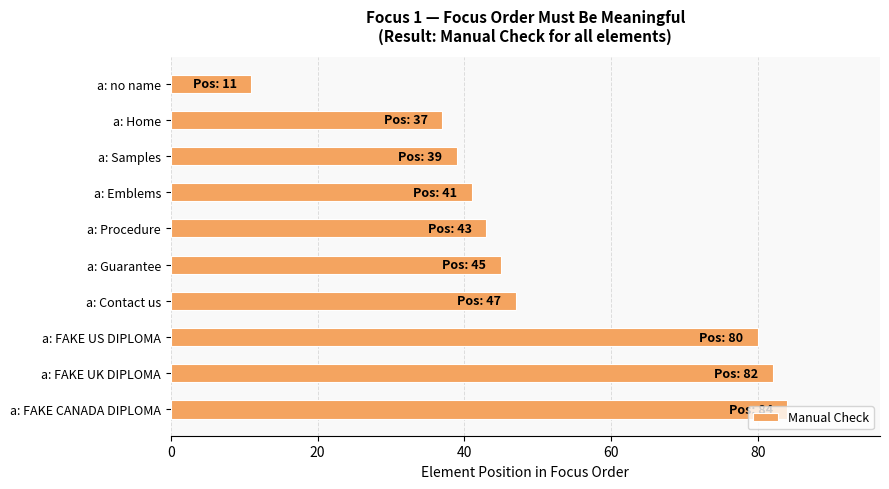

What is the difference between the second highest and second lowest values?

45